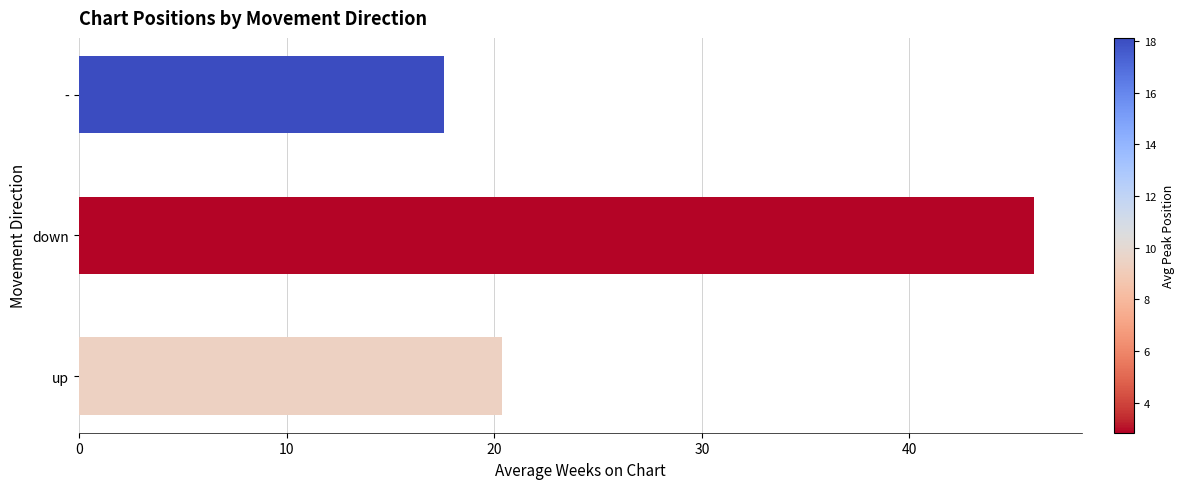

Reading bottom to top, what are all the values shown in this chart?

up=20.4	down=46.0	-=17.6